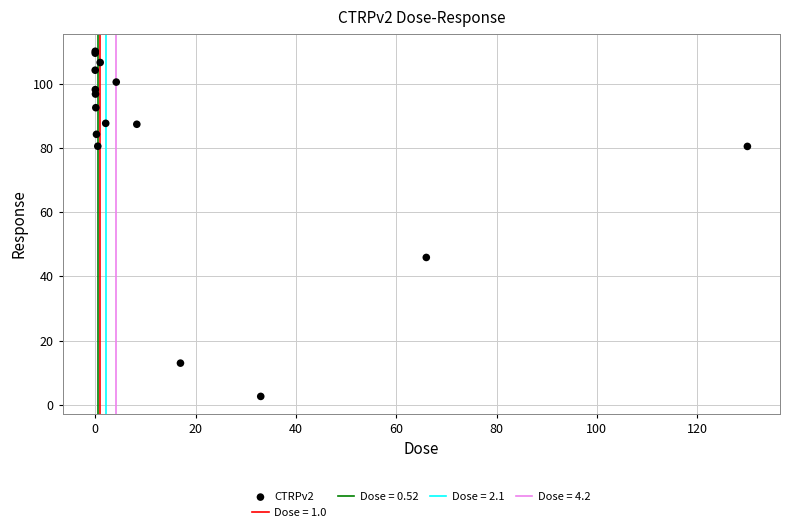

What Y value in the scatter plot is closest to 56?

45.9